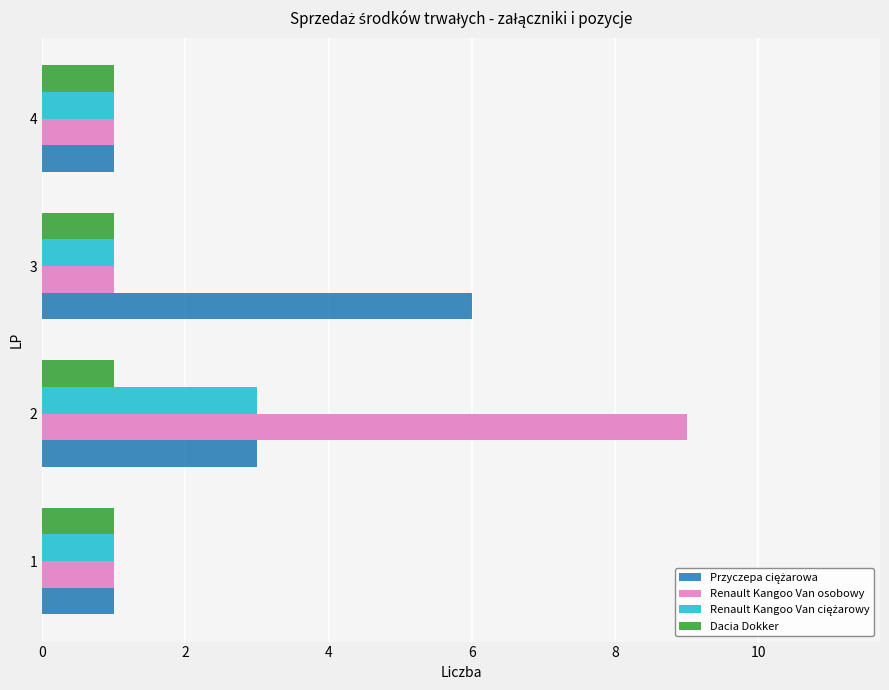

How many data points does each series have?

4